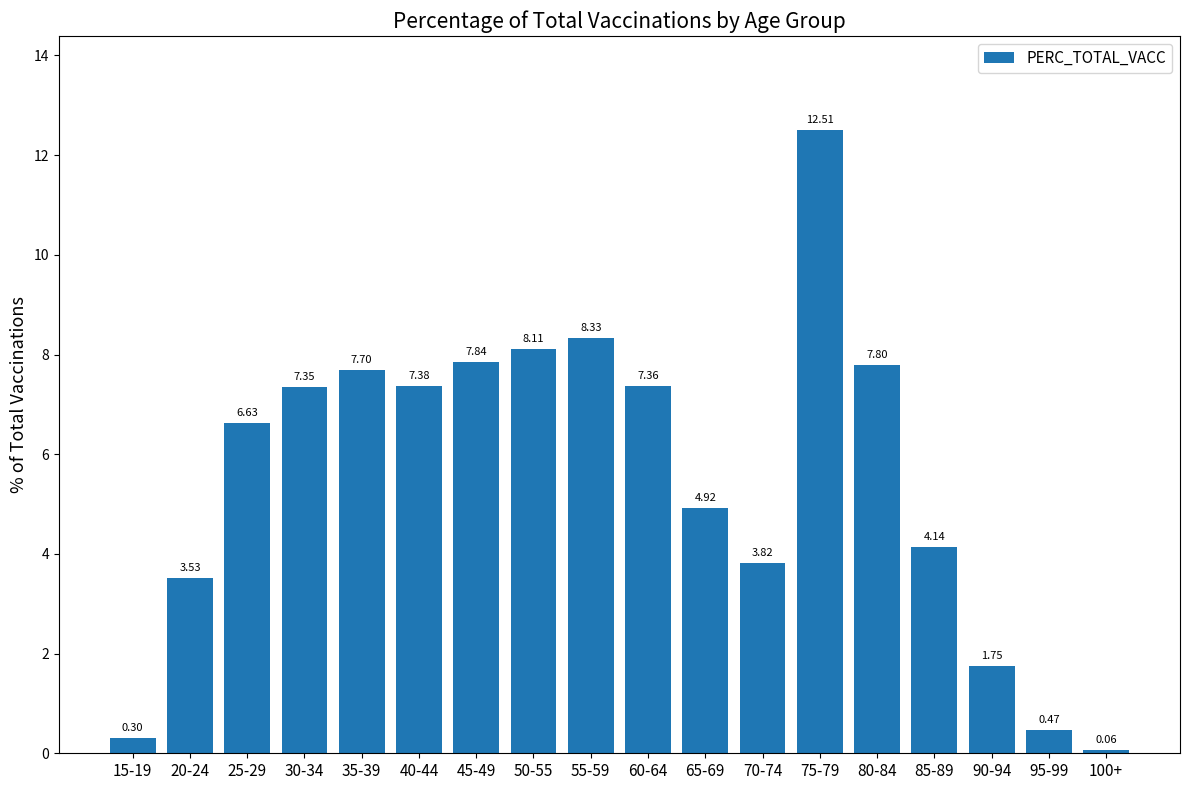

List the labels in order of value, largest first.

75-79, 55-59, 50-55, 45-49, 80-84, 35-39, 40-44, 60-64, 30-34, 25-29, 65-69, 85-89, 70-74, 20-24, 90-94, 95-99, 15-19, 100+